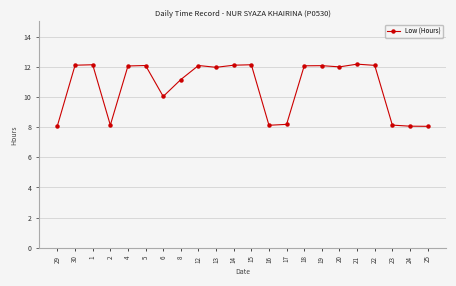

What is the label of the 13th point from the right?

13